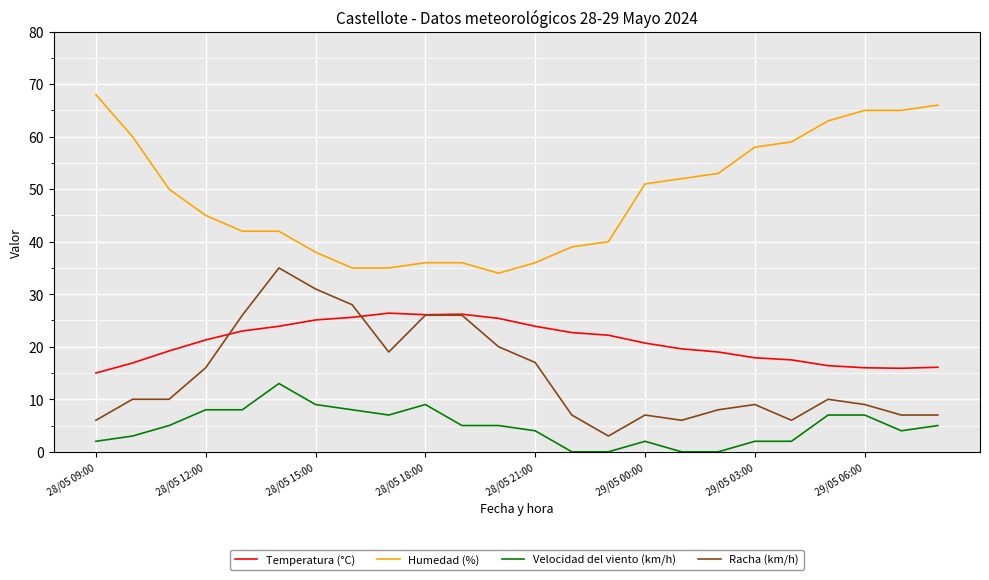

Rank the series by their maximum value, from lowest to highest.

Velocidad del viento (km/h), Temperatura (°C), Racha (km/h), Humedad (%)